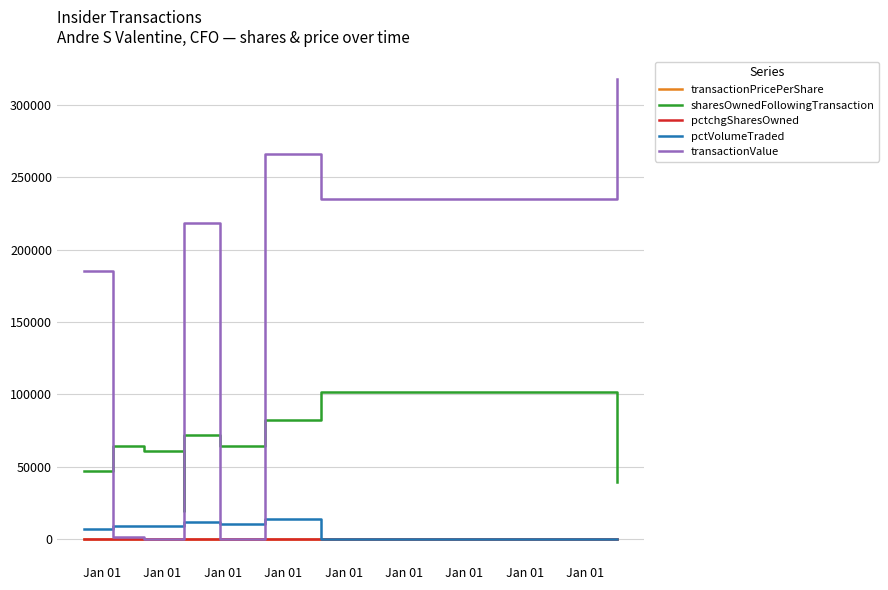

Where does the transactionPricePerShare series first go above 23?

Jan 01